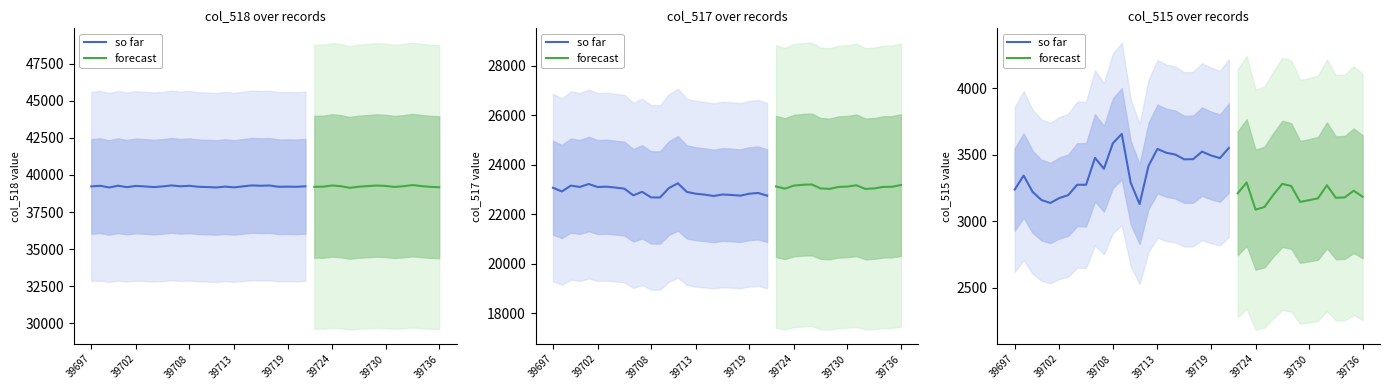

Where does the col_515 series first go above 3274?

39698